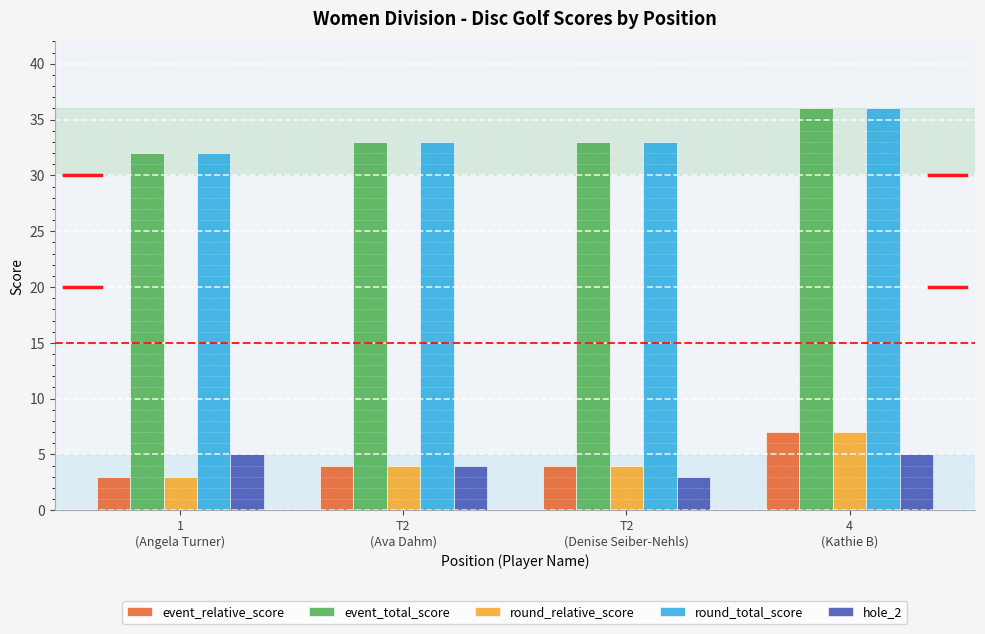

Reading left to right, extract all data points from this chart.

event_relative_score: 3	4	4	7
event_total_score: 32	33	33	36
round_relative_score: 3	4	4	7
round_total_score: 32	33	33	36
hole_2: 5	4	3	5